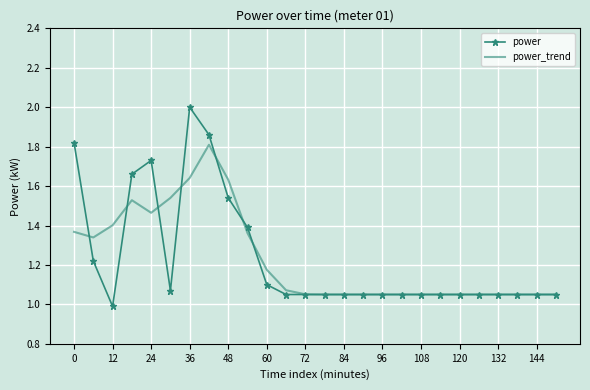

What is the maximum value shown in the chart?

2.0